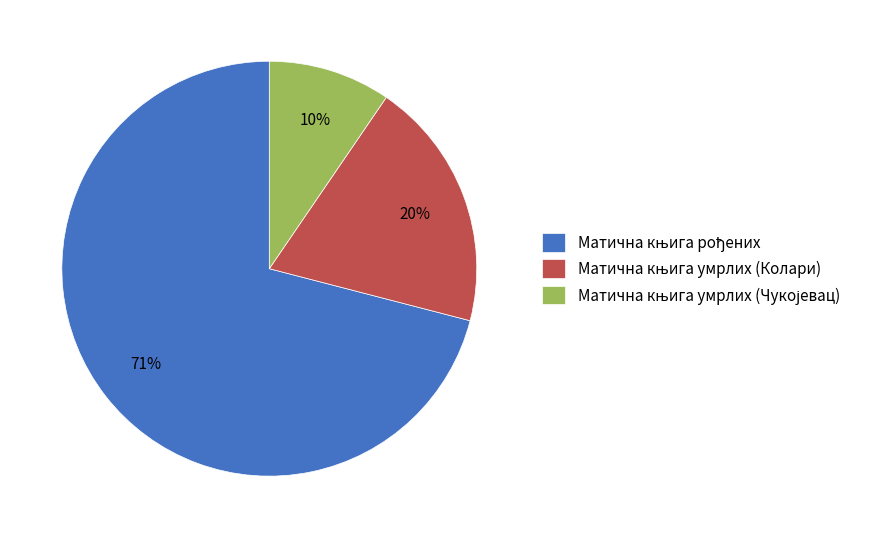

To the nearest percent, what is the average slice percentage?

33%